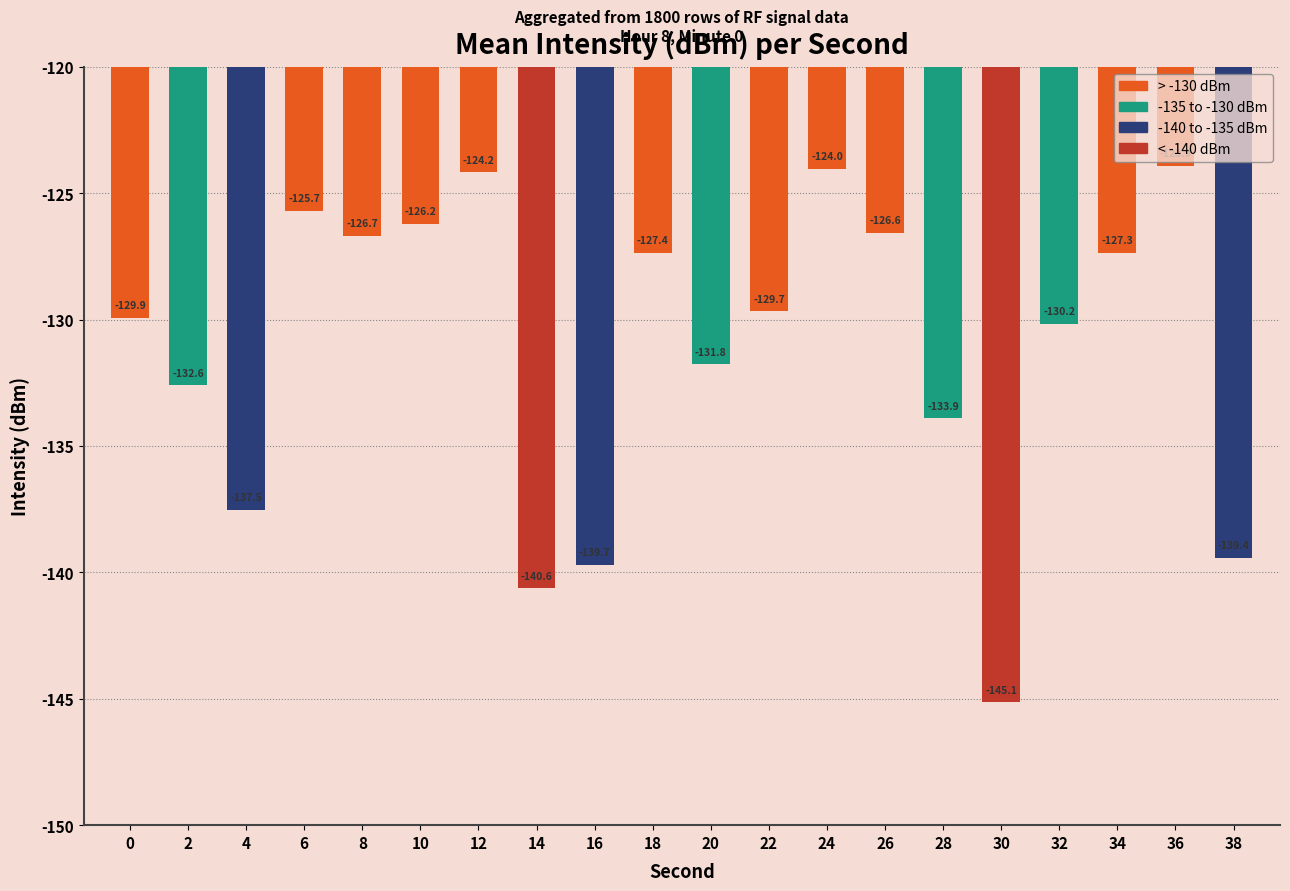

Which label corresponds to the largest value in the chart?

36